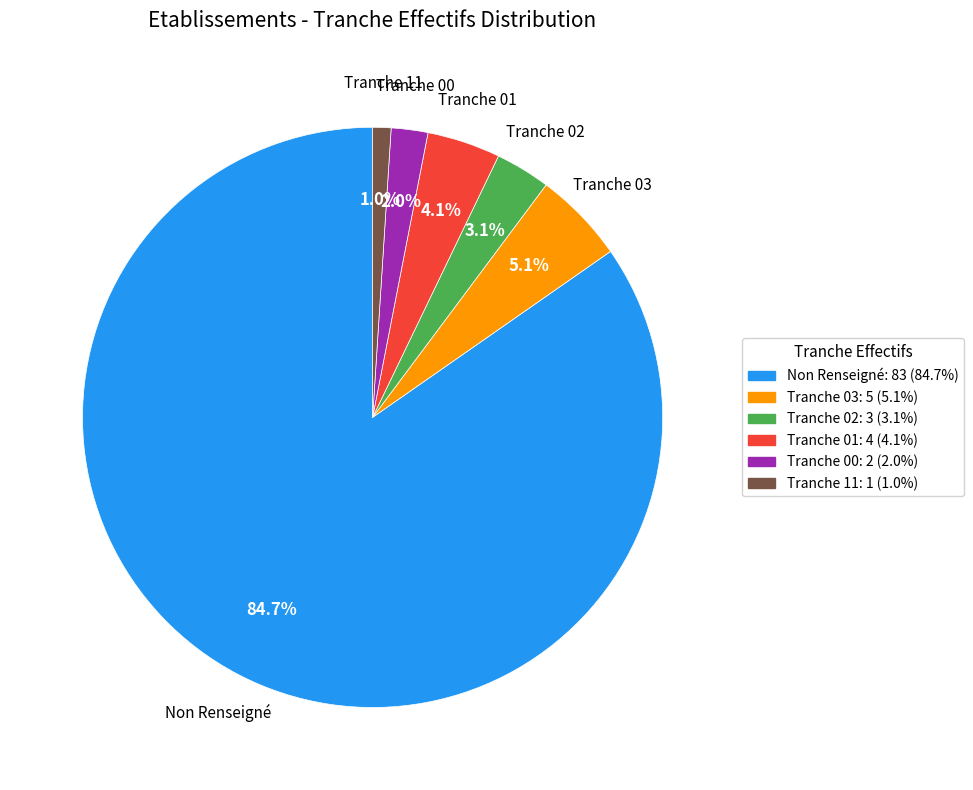

Is there any slice that represents more than half of the pie?

Yes